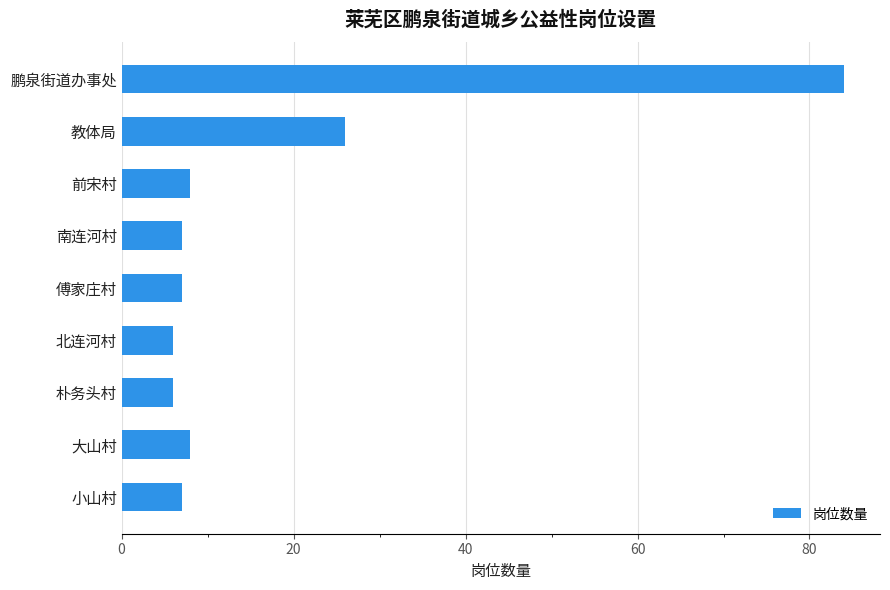

Count the number of categories in the chart.

9